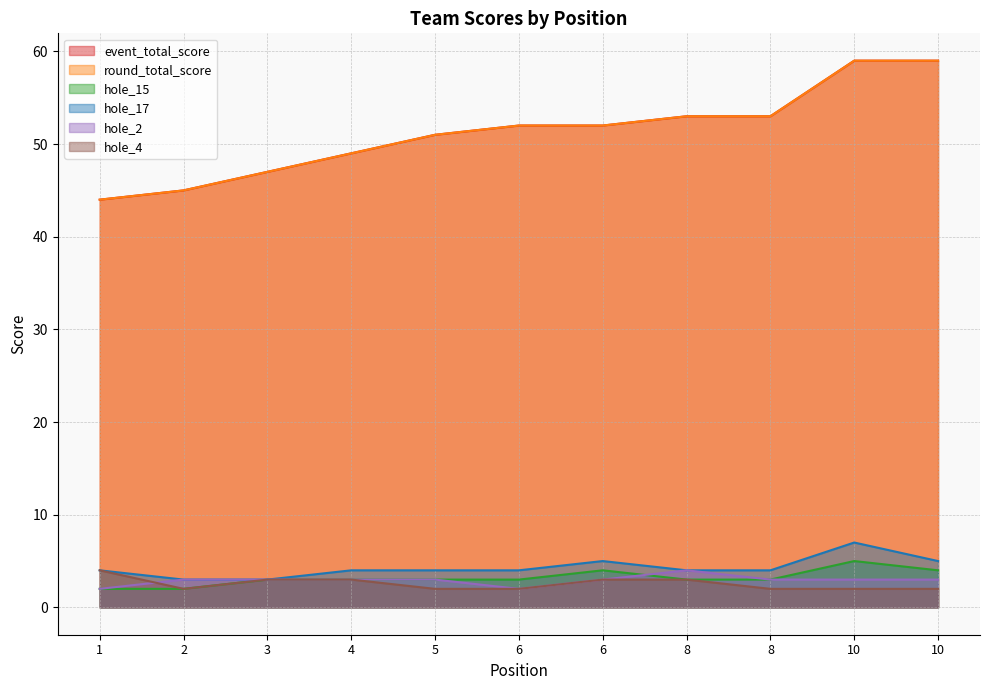

What is the maximum value shown in the chart?

59